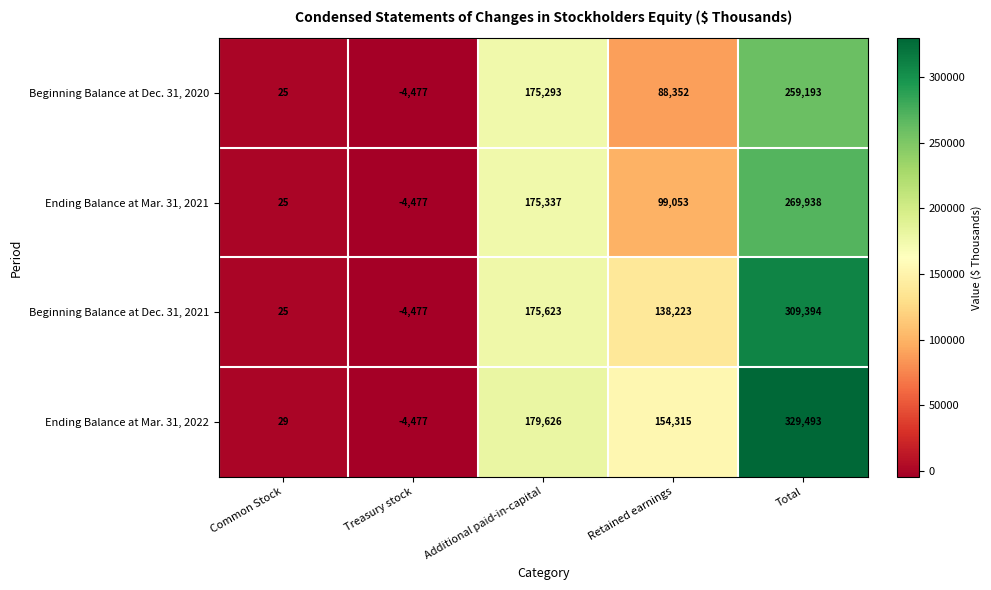

Reading right to left, extract all data points from this chart.

Beginning Balance at Dec. 31, 2020: Total=259193	Retained earnings=88352	Additional paid-in-capital=175293	Treasury stock=-4477	Common Stock=25
Ending Balance at Mar. 31, 2021: Total=269938	Retained earnings=99053	Additional paid-in-capital=175337	Treasury stock=-4477	Common Stock=25
Beginning Balance at Dec. 31, 2021: Total=309394	Retained earnings=138223	Additional paid-in-capital=175623	Treasury stock=-4477	Common Stock=25
Ending Balance at Mar. 31, 2022: Total=329493	Retained earnings=154315	Additional paid-in-capital=179626	Treasury stock=-4477	Common Stock=29